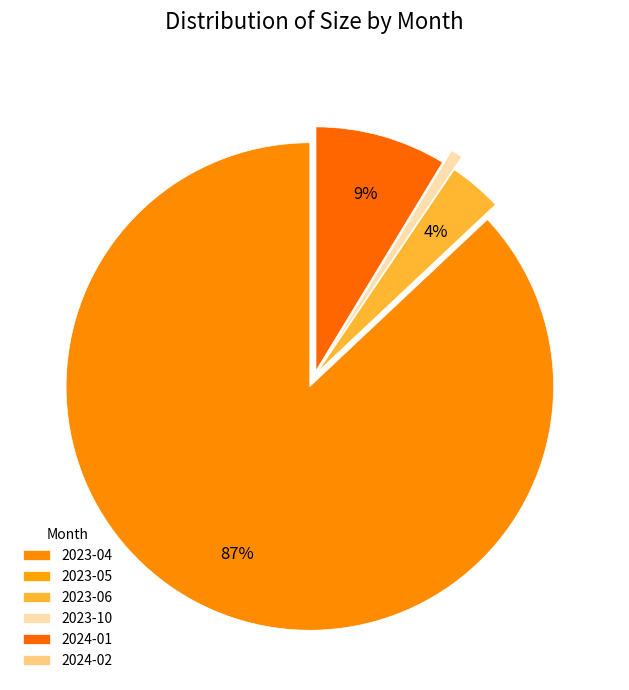

What is the smallest slice in the pie chart?

2024-02